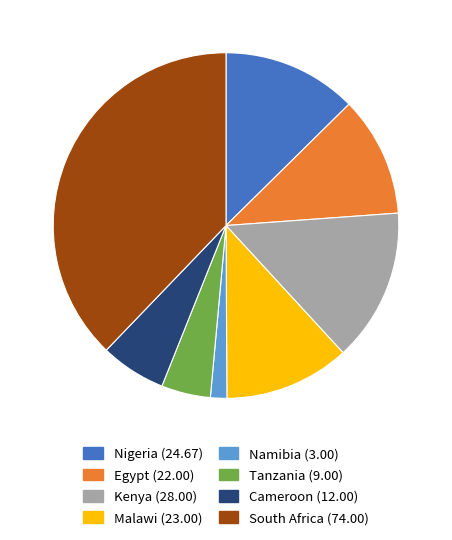

Do South Africa and Egypt together represent more than half of the pie?

No